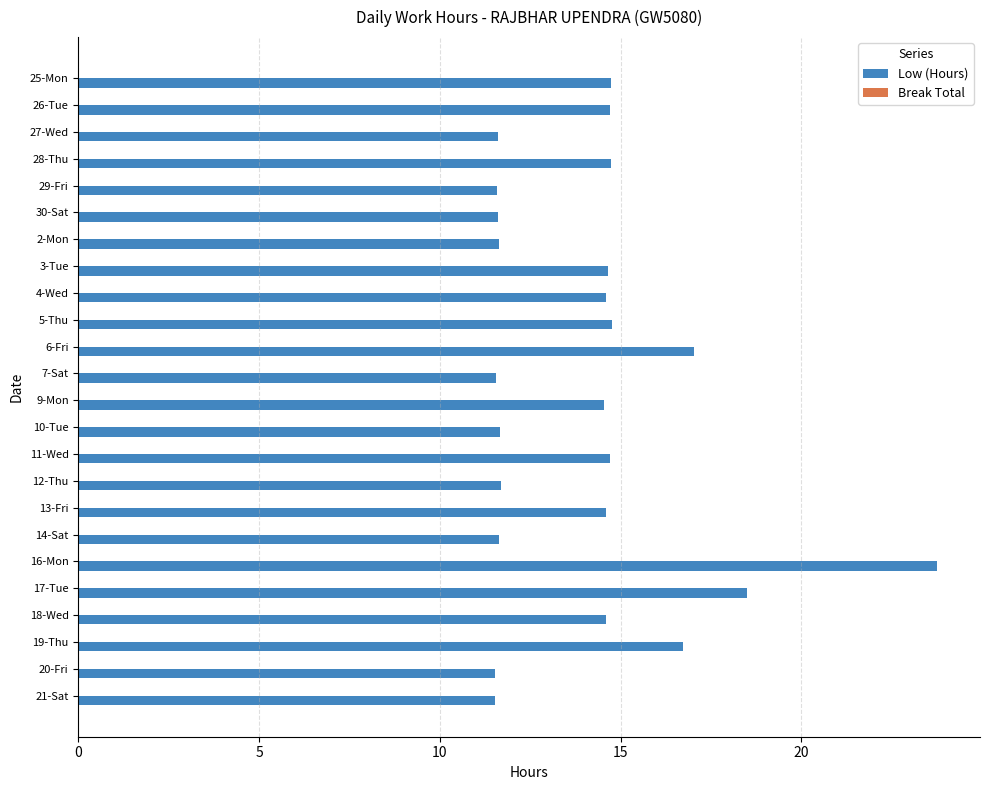

The chart shows a value of 14.7 at 11-Wed. True or false?

True